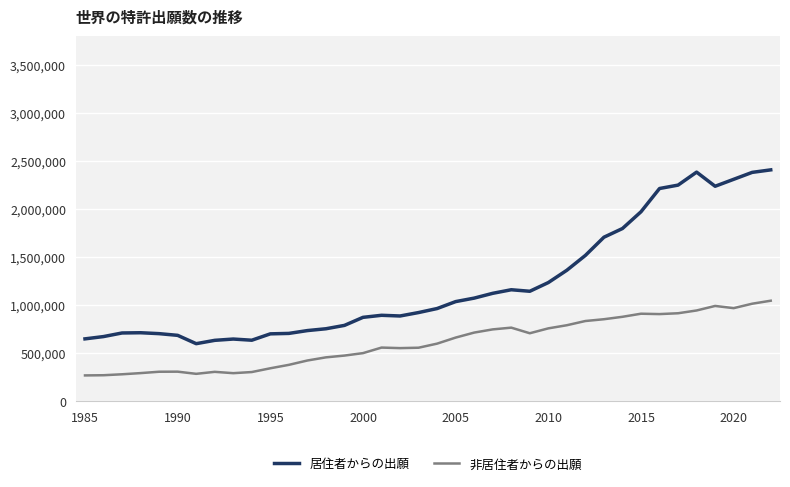

What are all the series names shown in the legend?

居住者からの出願, 非居住者からの出願